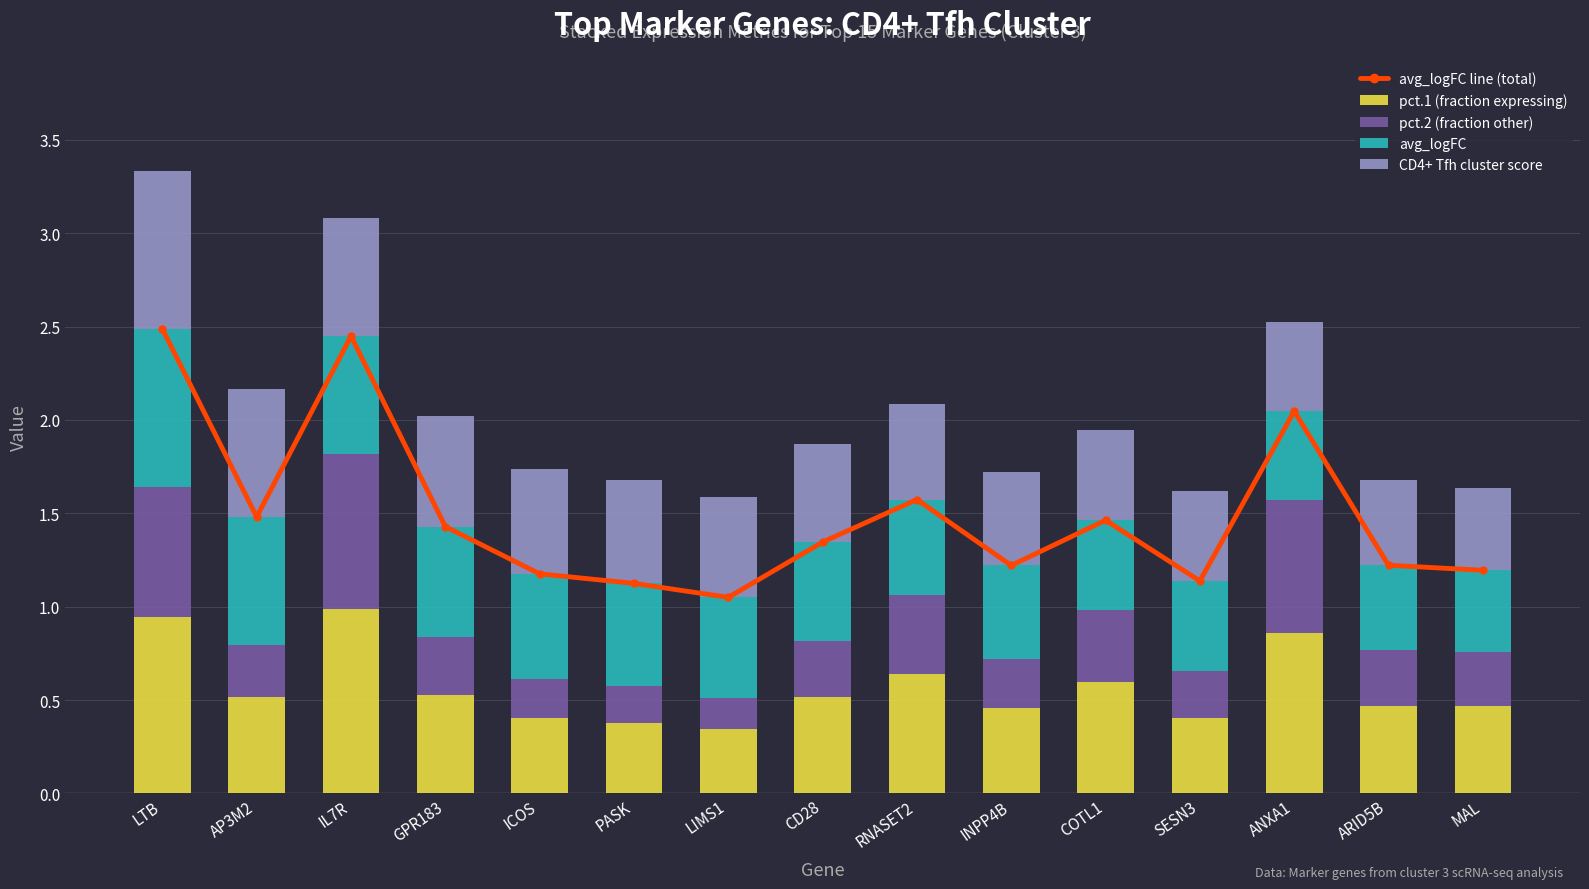

List the labels in order of avg_logFC value, smallest first.

MAL, ARID5B, ANXA1, SESN3, COTL1, INPP4B, RNASET2, CD28, LIMS1, PASK, ICOS, GPR183, IL7R, AP3M2, LTB